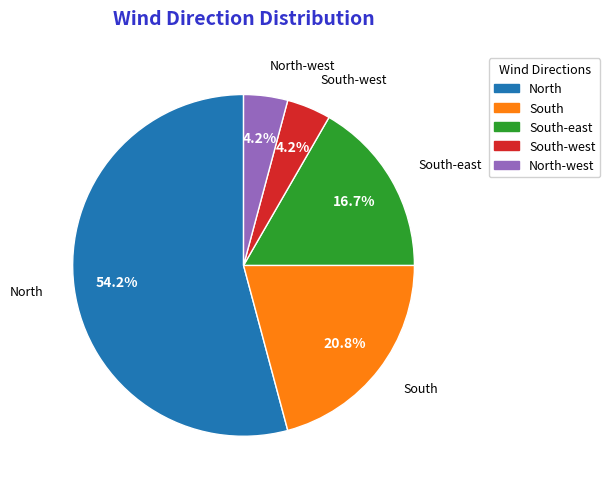

To the nearest percent, what percentage of the pie is North?

54%